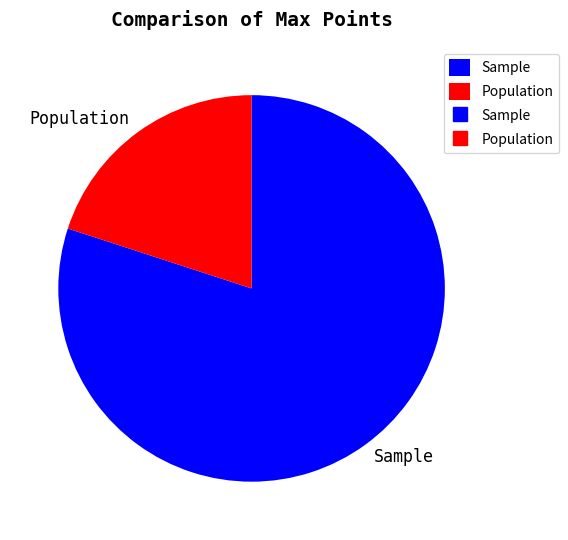

Which slice represents more than half of the pie?

Sample